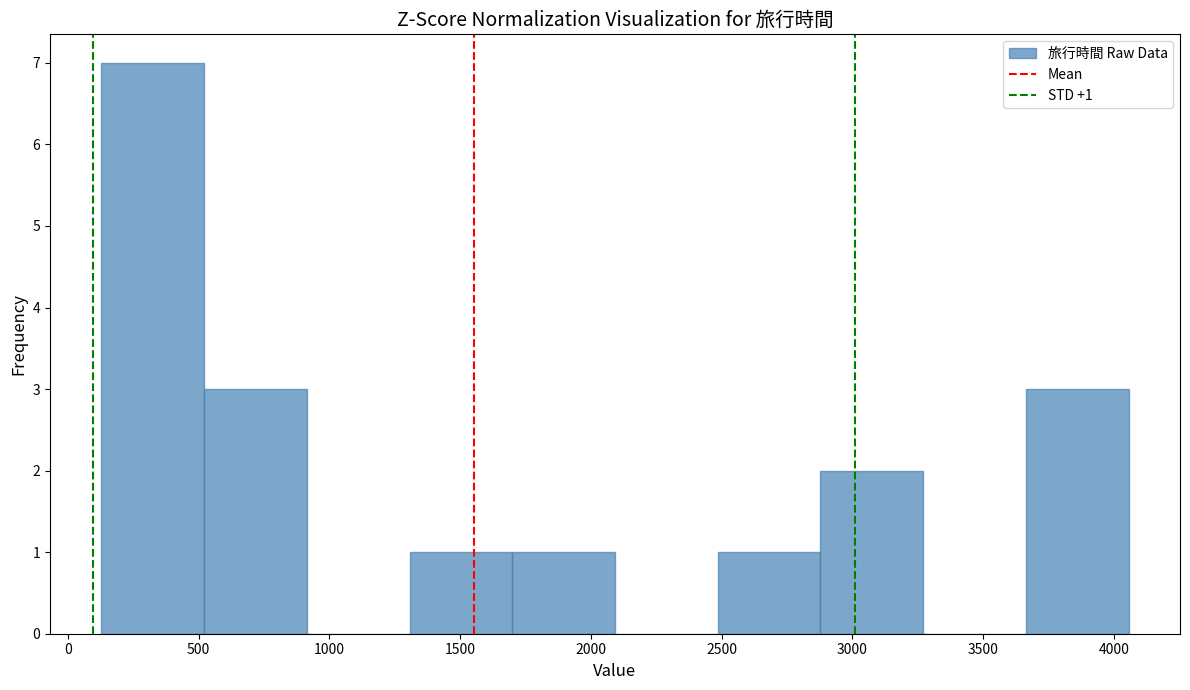

Over which range of the x-axis is the bar tallest?

150 to 500